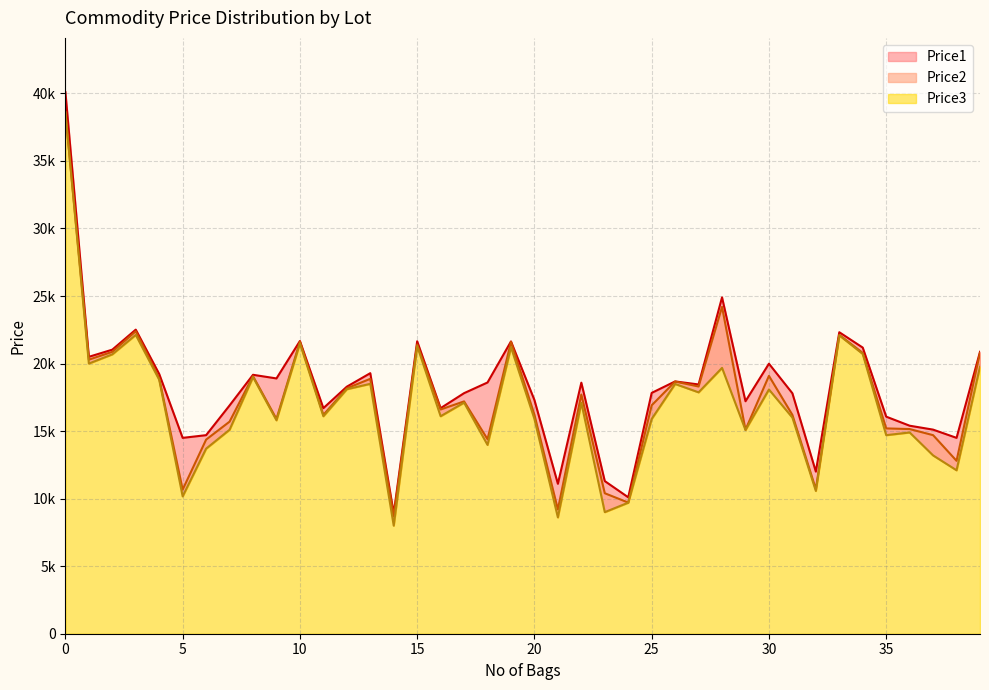

True or false: Price1 and Price2 intersect in this chart.

False